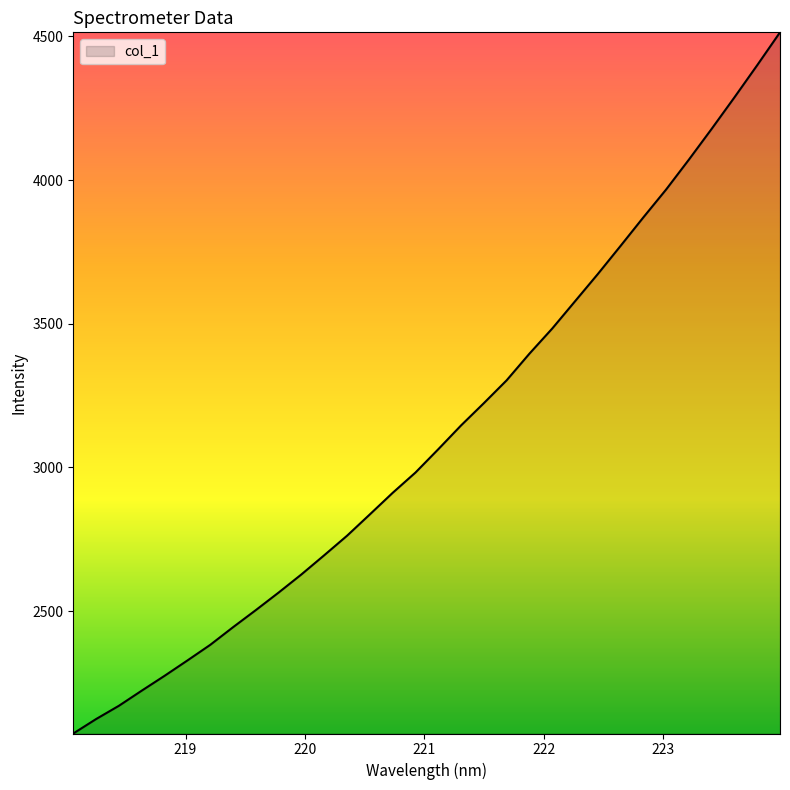

What is the maximum value shown in the chart?

4514.4